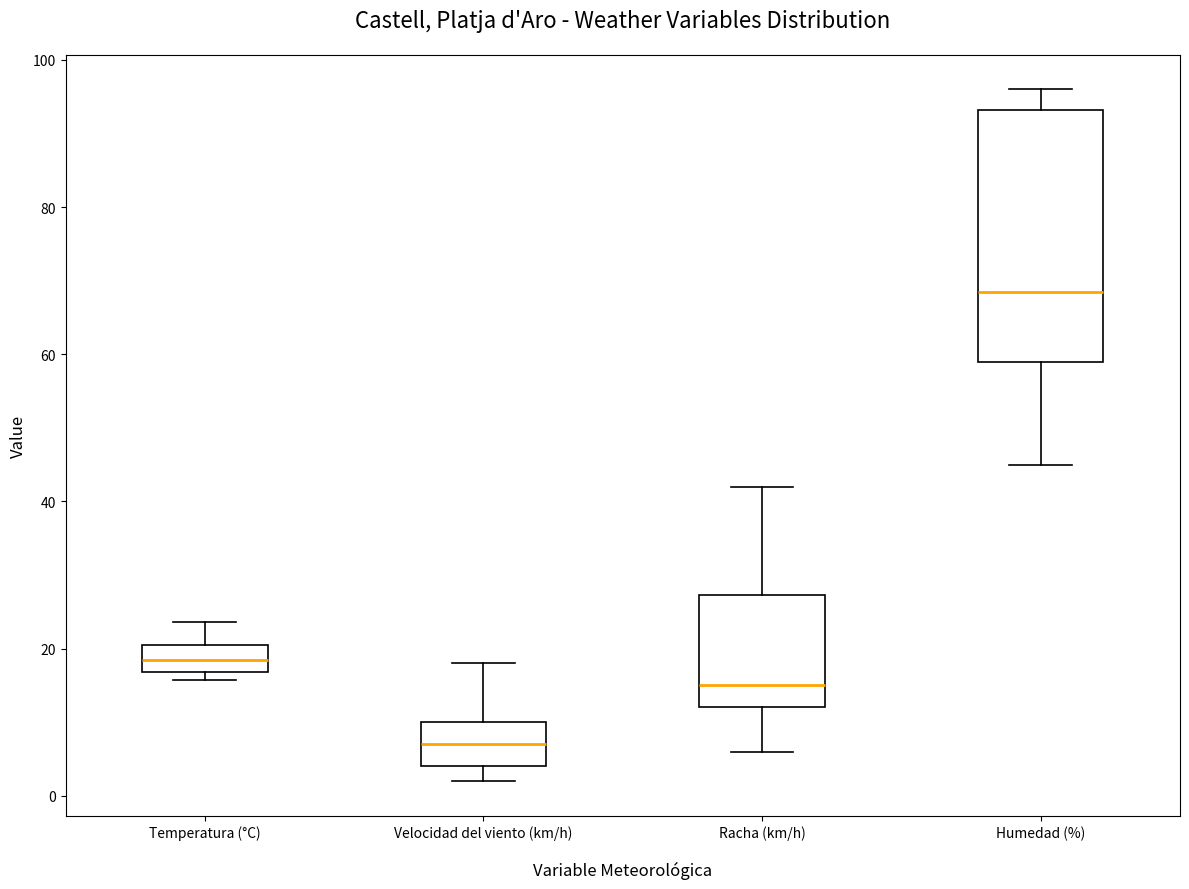

Reading left to right, read every box against the y-axis: the position of its median line, the range the box covers, and the ends of its whiskers. The values are not printed on the chart, so give them approximately, as read against the axis.

Temperatura (°C): median 18, box 16 to 20, whiskers 16 (just below the box's lower edge) to 24
Velocidad del viento (km/h): median 8, box 4 to 10, whiskers 2 to 18
Racha (km/h): median 16, box 12 to 28, whiskers 6 to 42
Humedad (%): median 68, box 60 to 94, whiskers 46 to 96